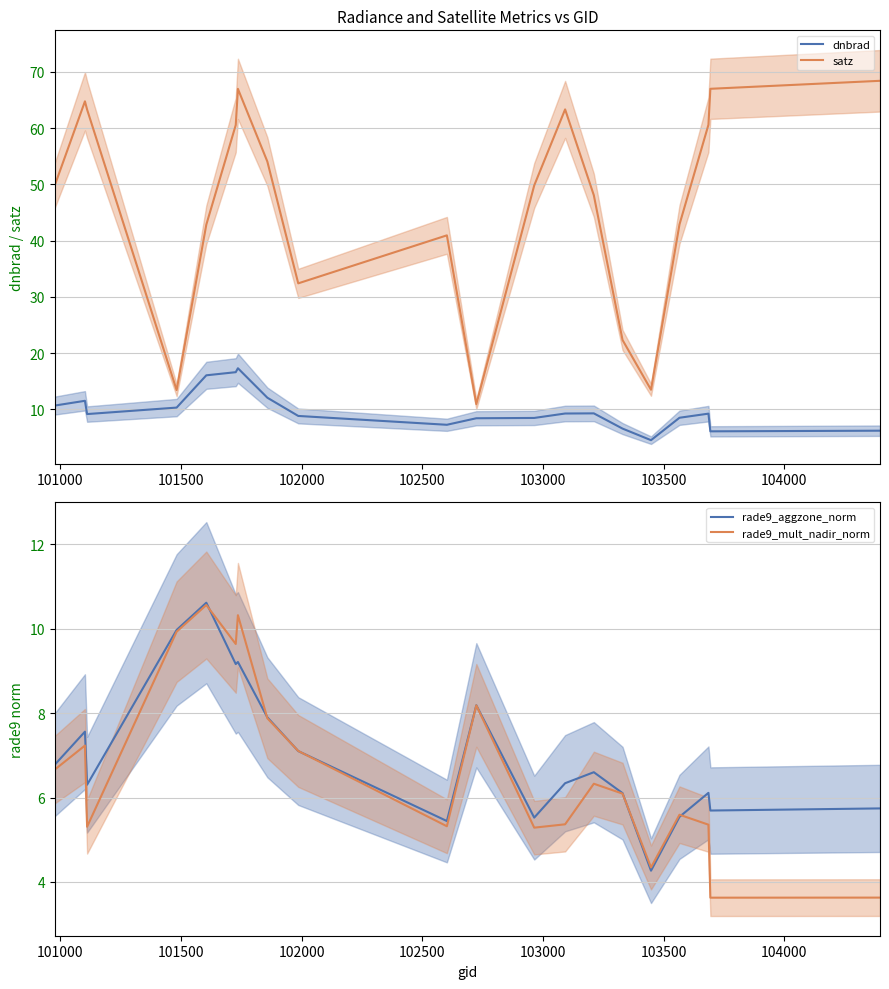

True or false: satz and dnbrad cross at least once.

False